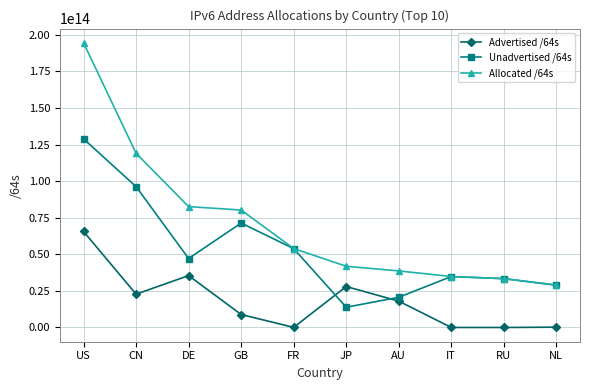

Rank the series by their average value, from highest to lowest.

Allocated /64s, Unadvertised /64s, Advertised /64s